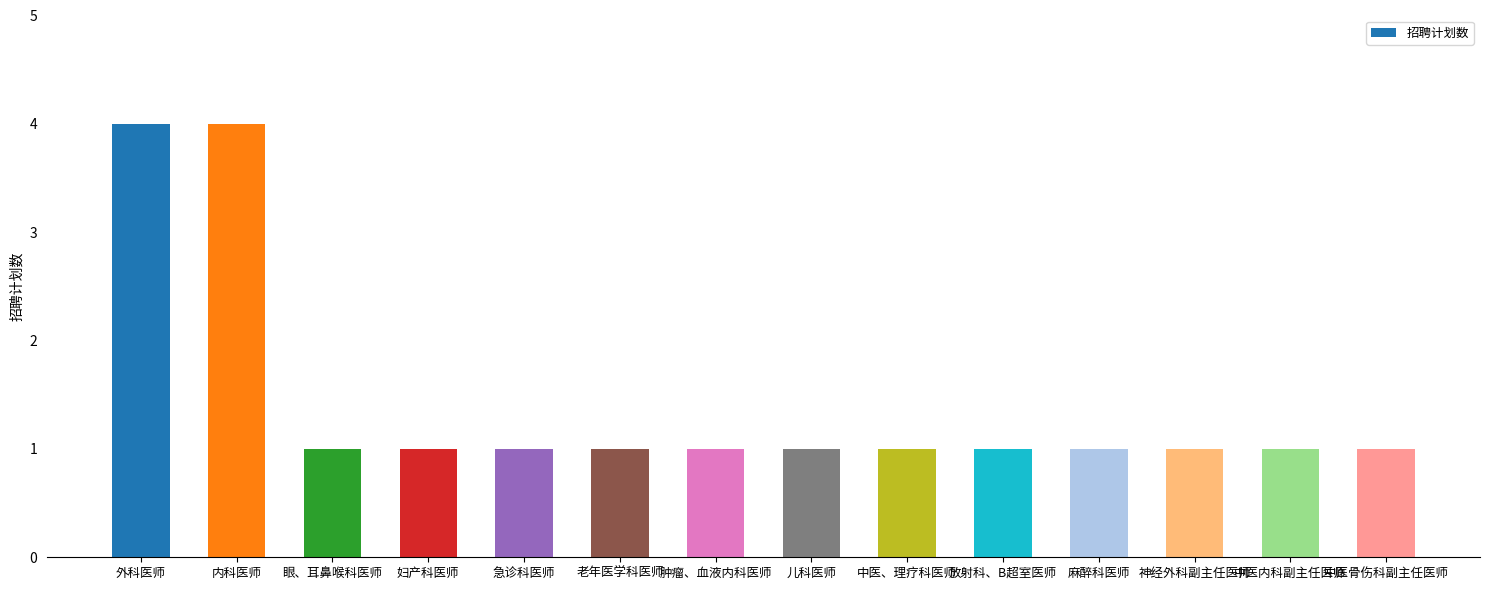

True or false: the data shows 2 at 眼、耳鼻喉科医师.

False